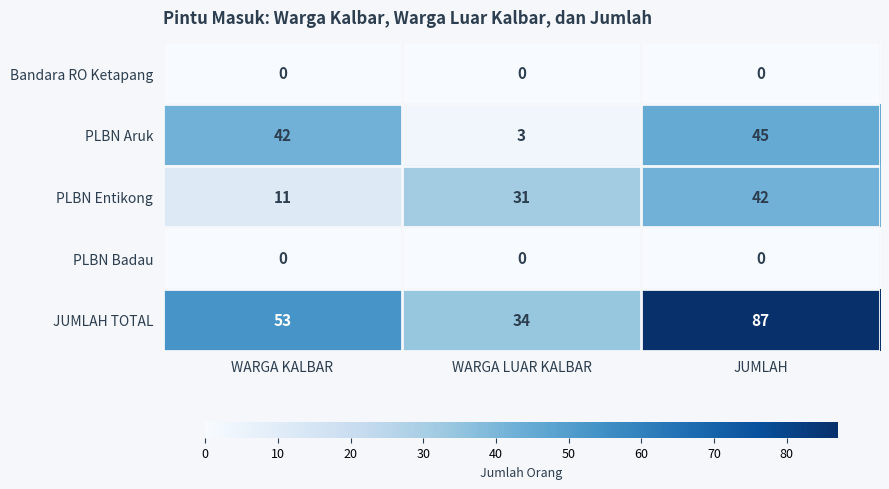

How many data points does each series have?

3